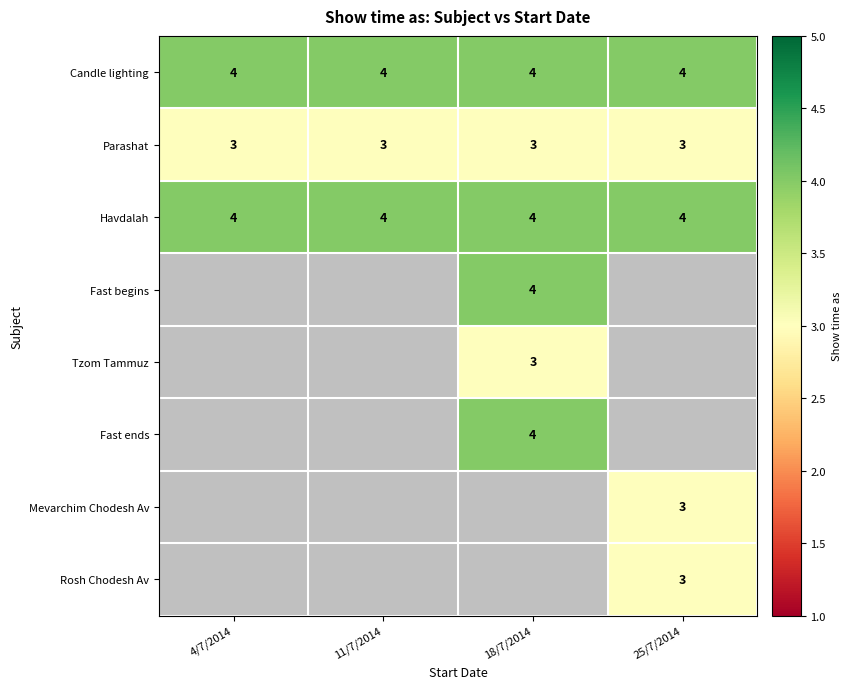

What value does the Parashat series have at 18/7/2014?

3